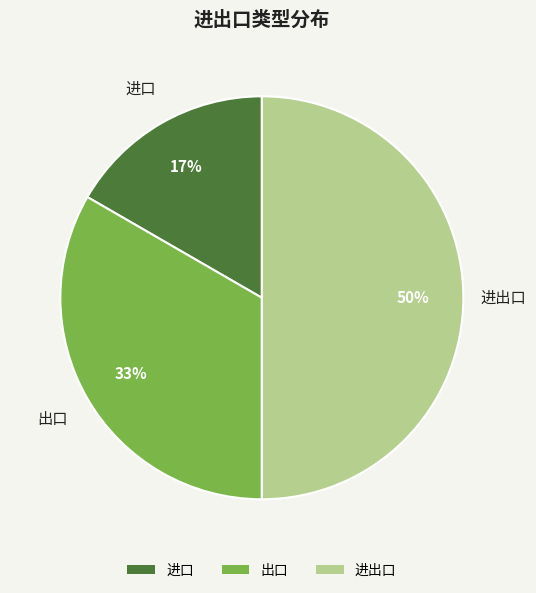

Which has a higher value, 出口 or 进出口?

进出口